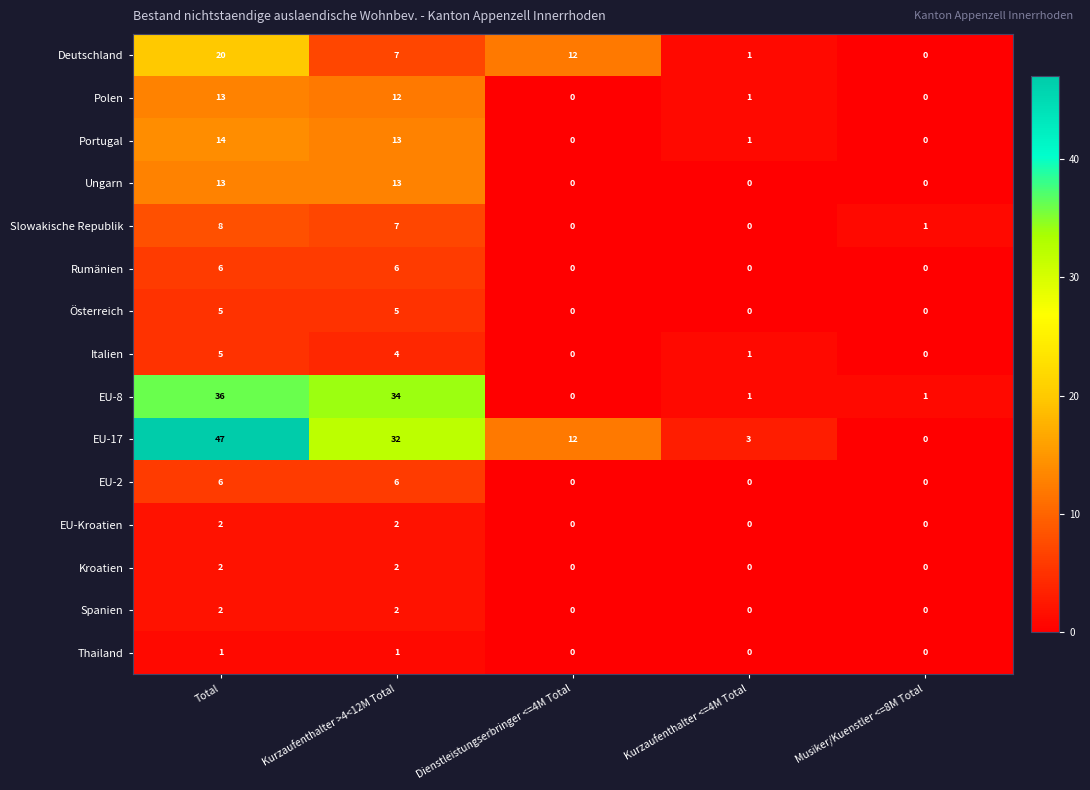

How many categories are shown in the chart?

5